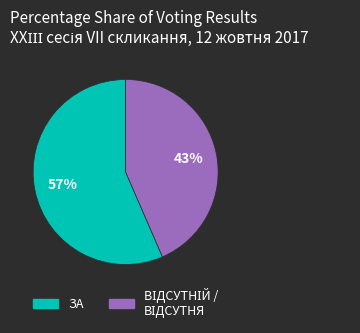

To the nearest percent, what is the average slice percentage?

50%